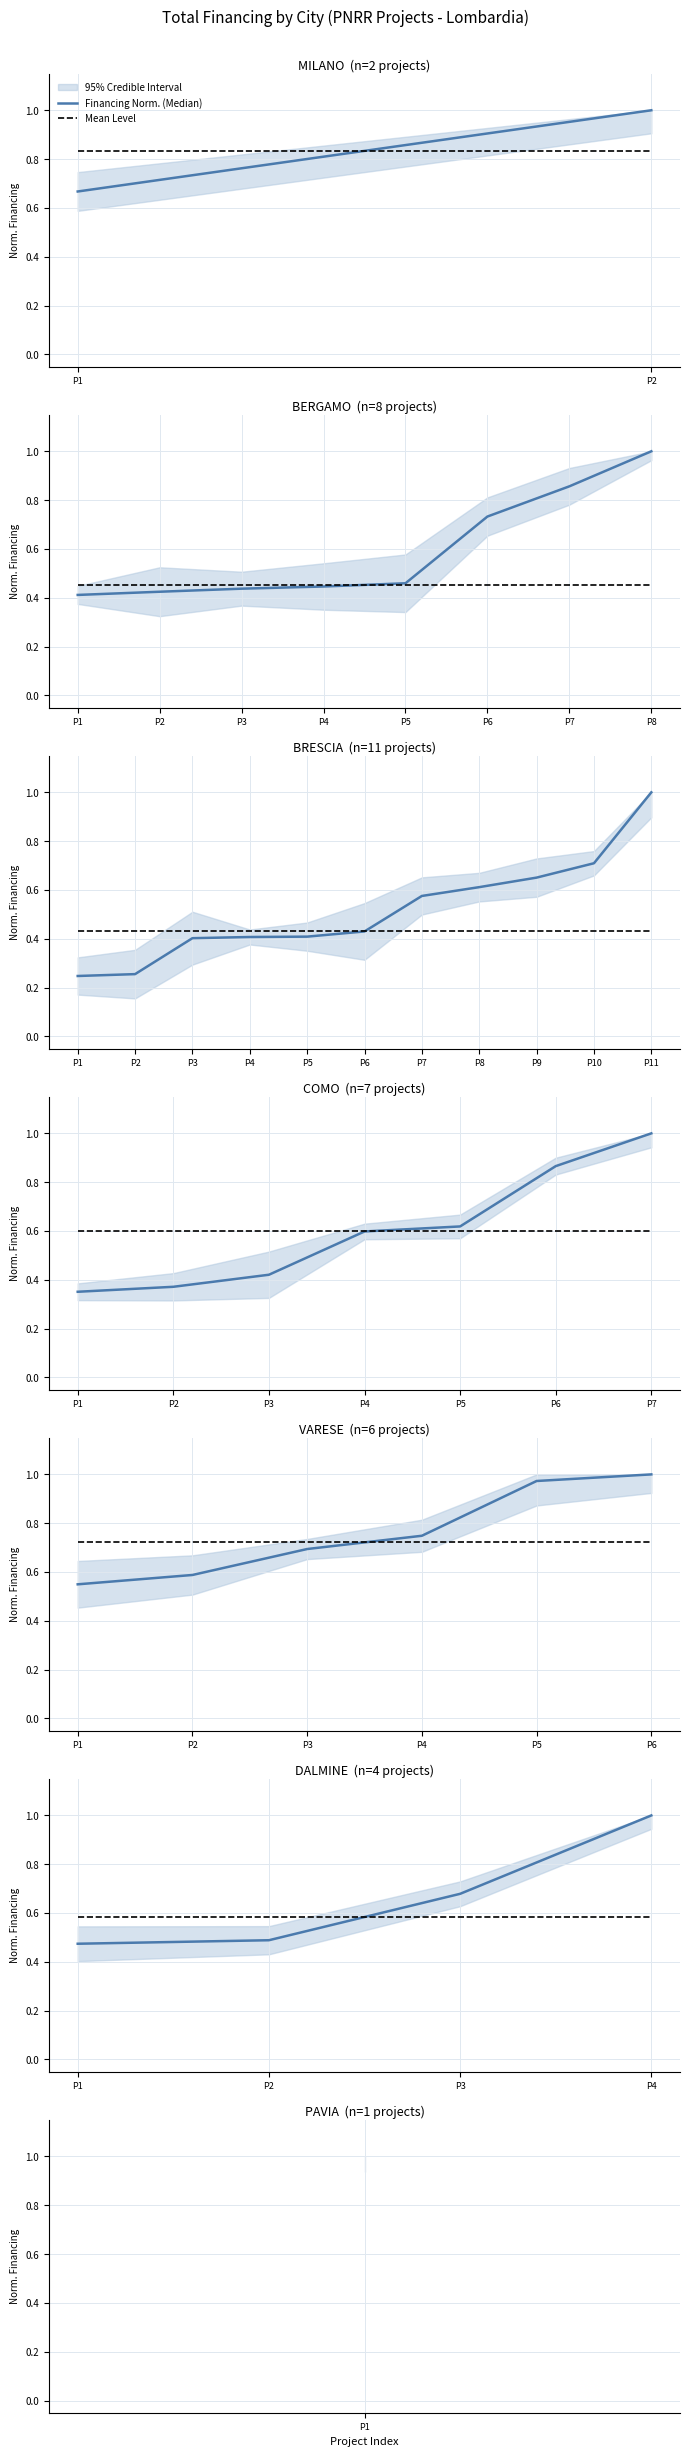

How many times do Financing Norm. (Median) and Mean Level cross each other?

1